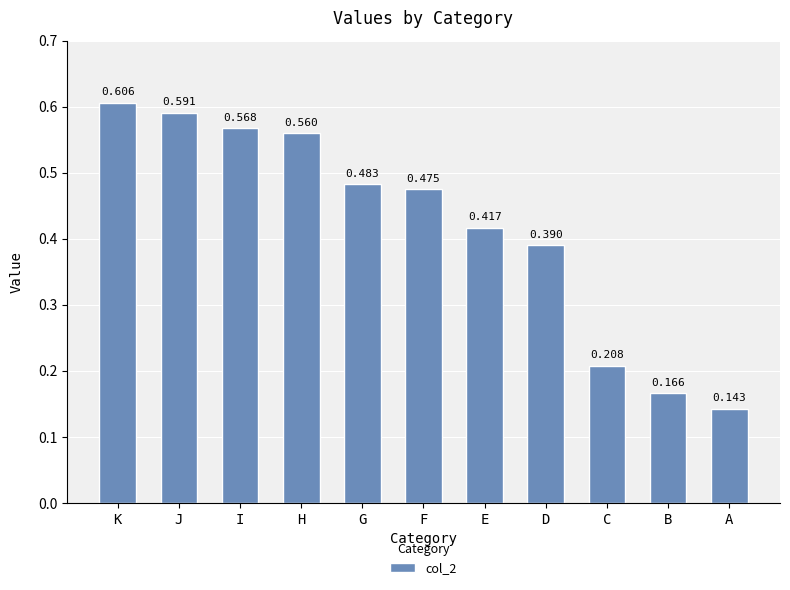

At which category does the chart reach its peak across all series?

K